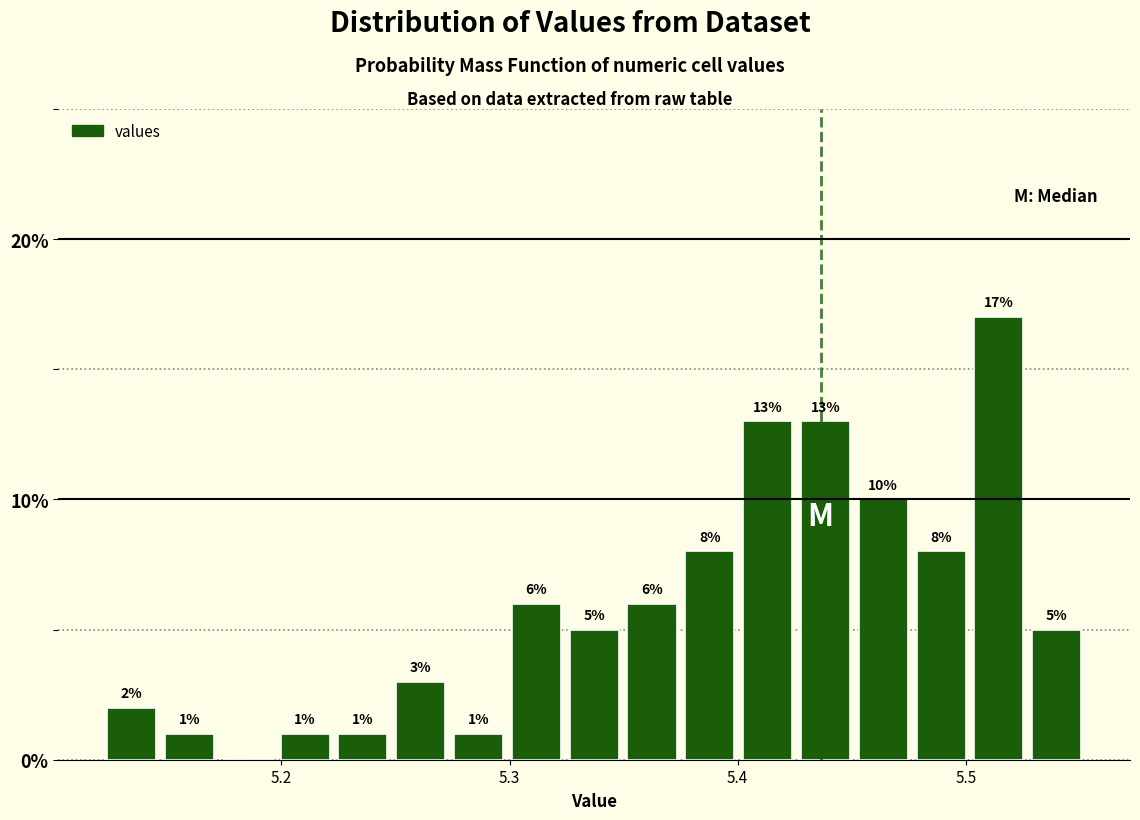

Around what value on the x-axis is the tallest bar? Give the approximate position of its centre, as read against the axis.

5.51